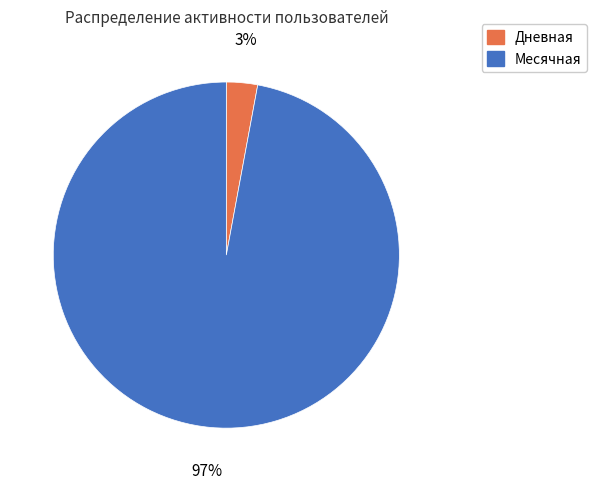

Which has a higher value, Дневная or Месячная?

Месячная